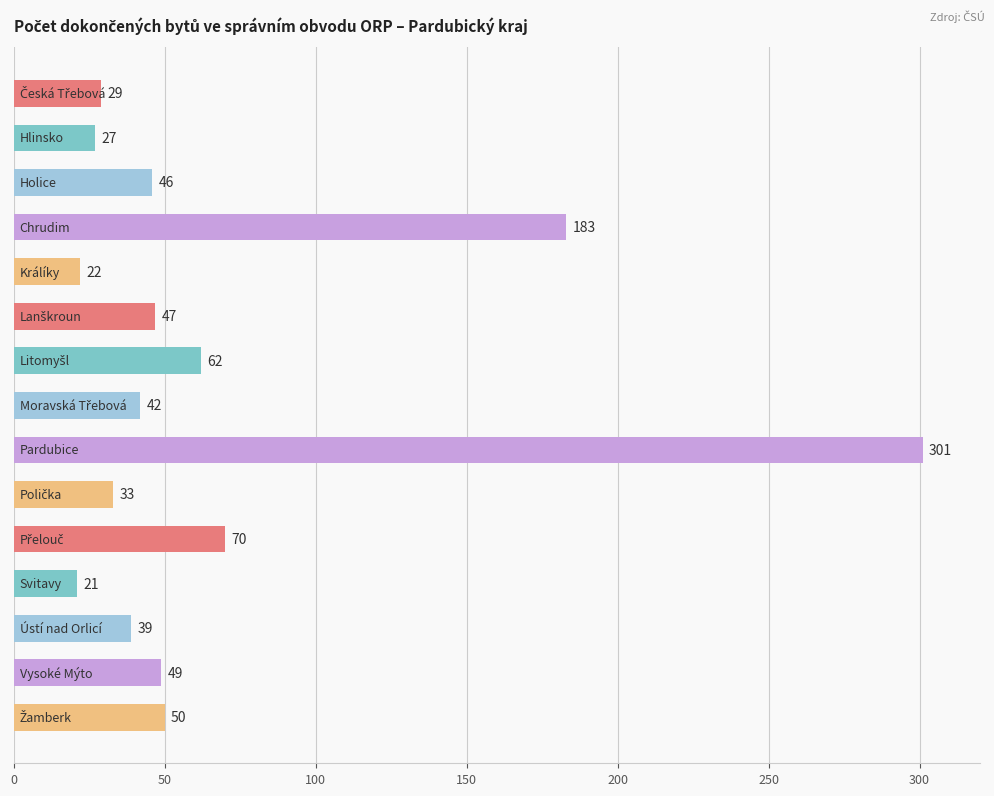

How many data points are less than 46?

7